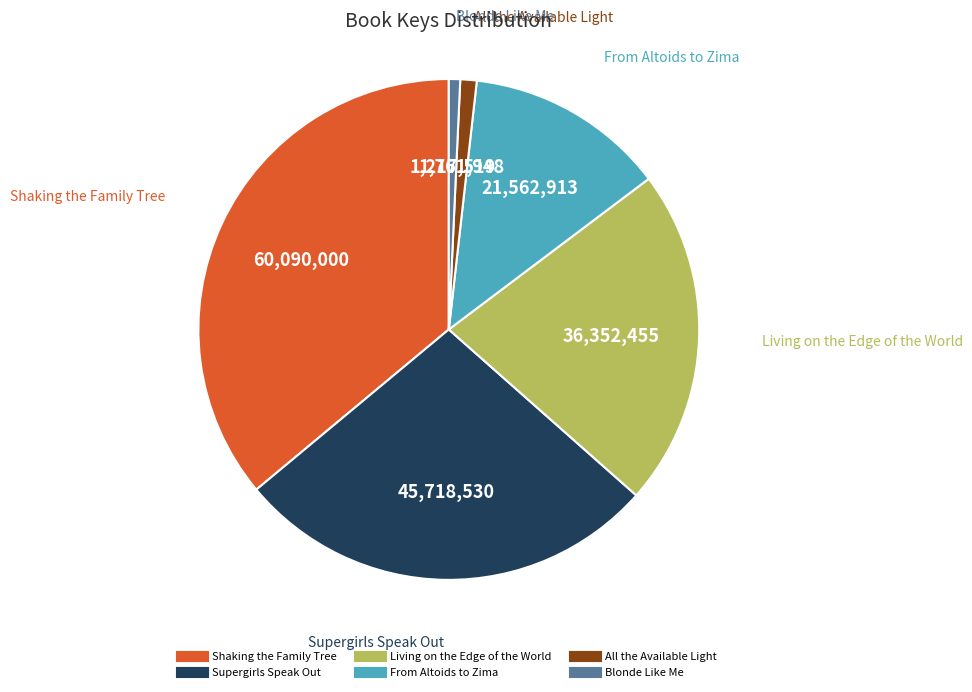

The Blonde Like Me slice represents 1% of the pie. True or false?

True